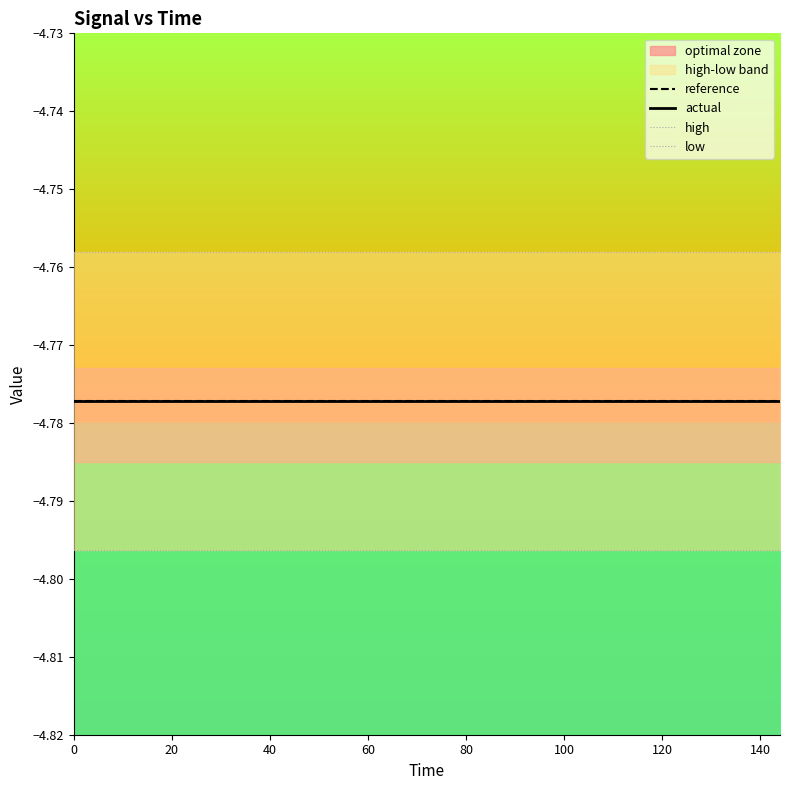

What is the average value of the high series?

-4.8